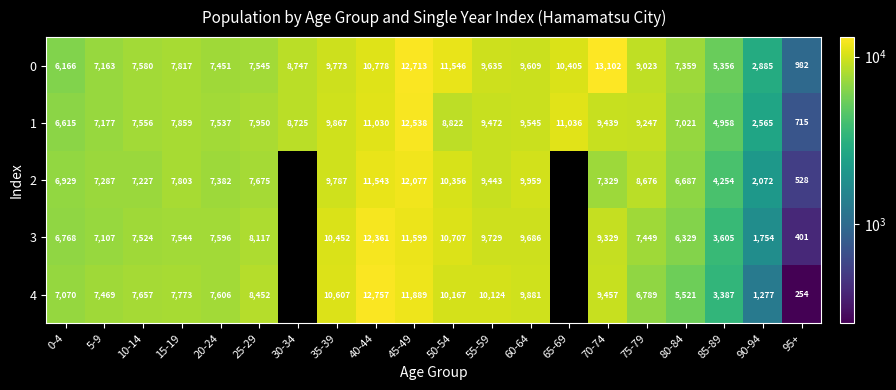

At 45-49, list the series in order from smallest to largest.

3, 4, 2, 1, 0